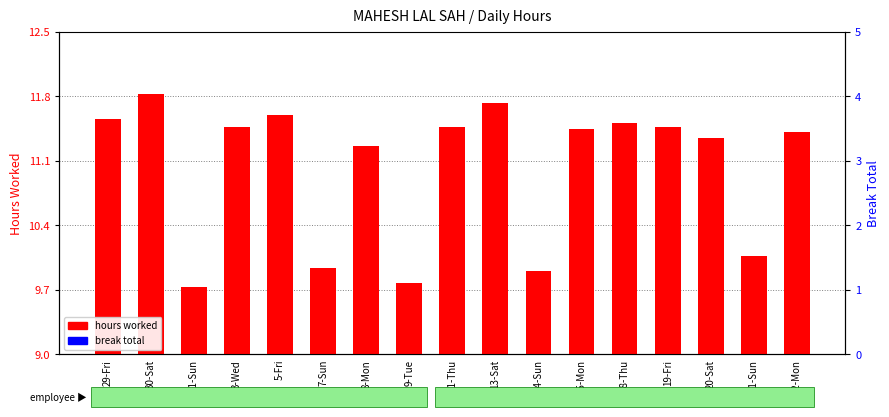

What is the sum of the hours worked values at 22-Mon and 9-Tue?

21.2